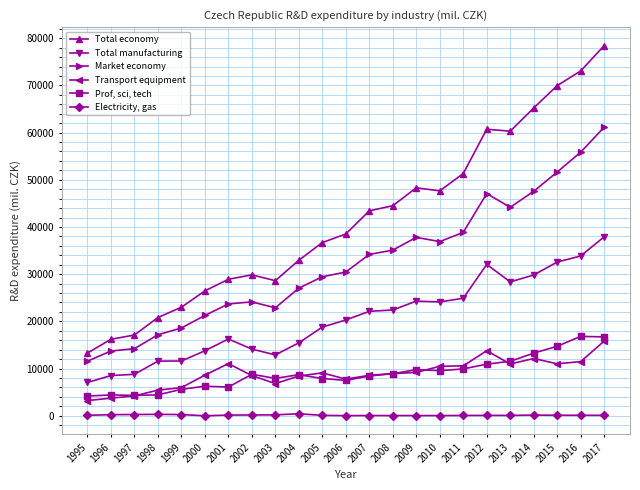

Is it true that Transport equipment equals 3771 at 2001?

False